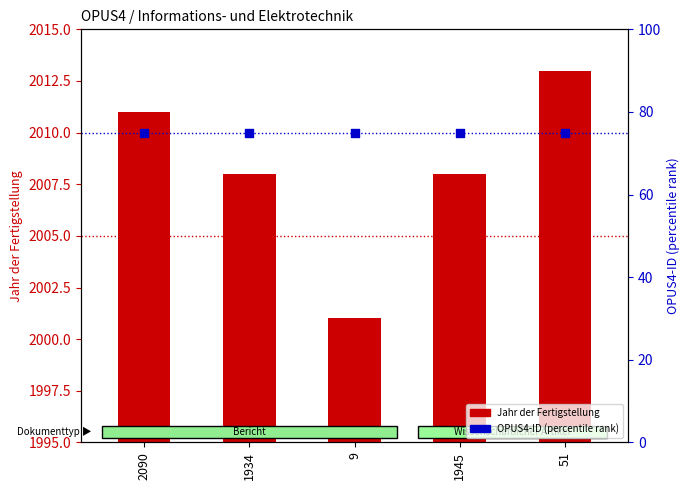

What are all the series names shown in the legend?

Jahr der Fertigstellung, OPUS4-ID (percentile rank)